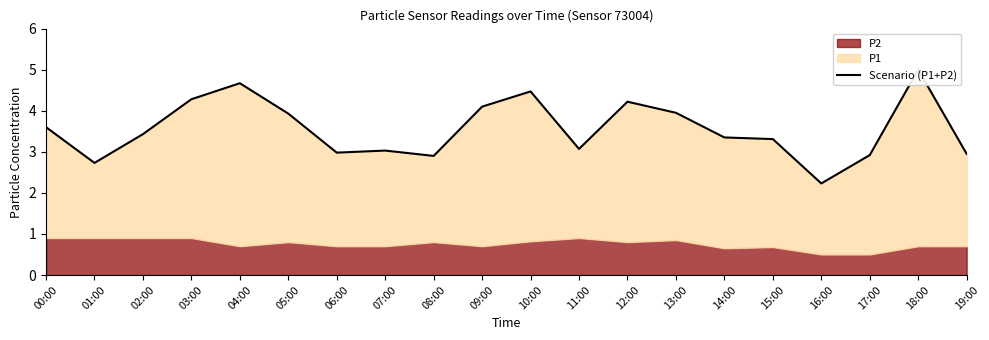

At which label does the data first exceed 3?

00:00